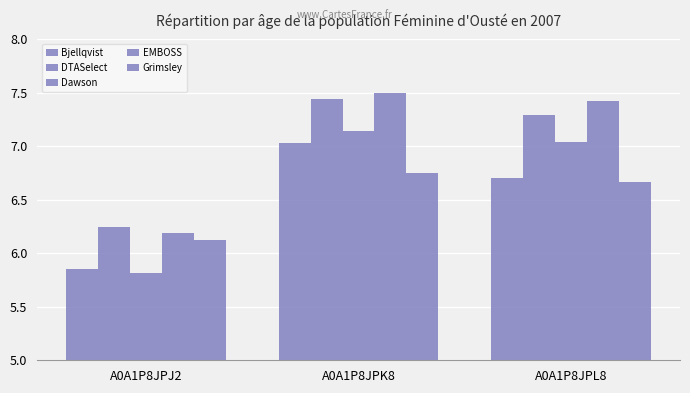

What is the label of the 1st bar from the left?

A0A1P8JPJ2